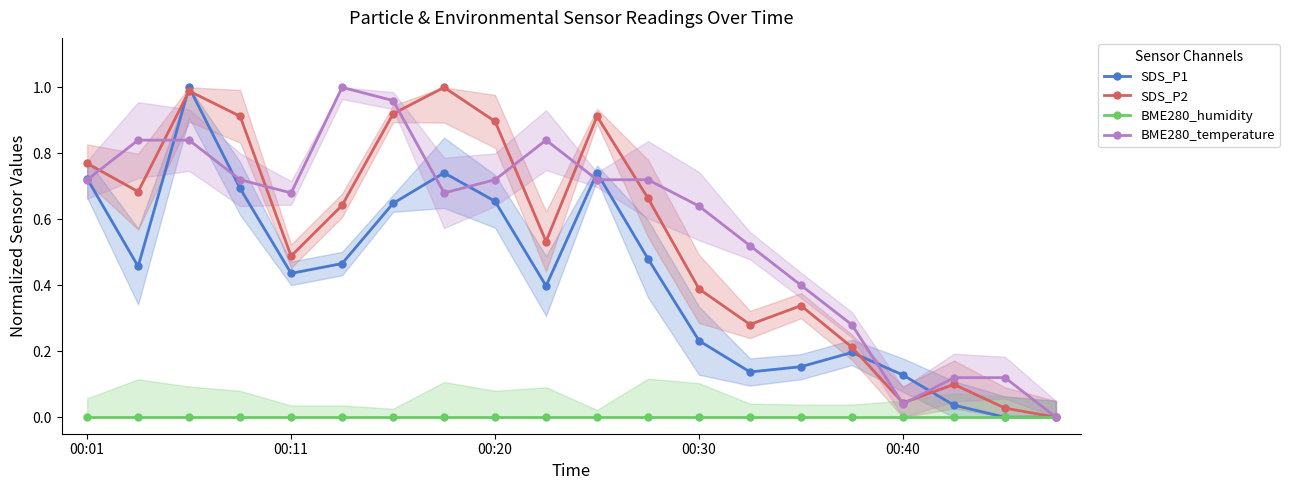

What is the sum of the SDS_P1 values at 00:01 and 5?

1.2